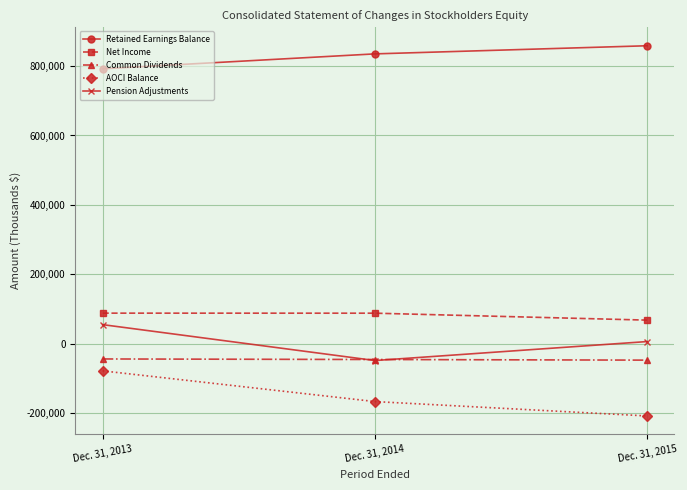

What is the difference between the second highest and minimum values in the Net Income series?

19983